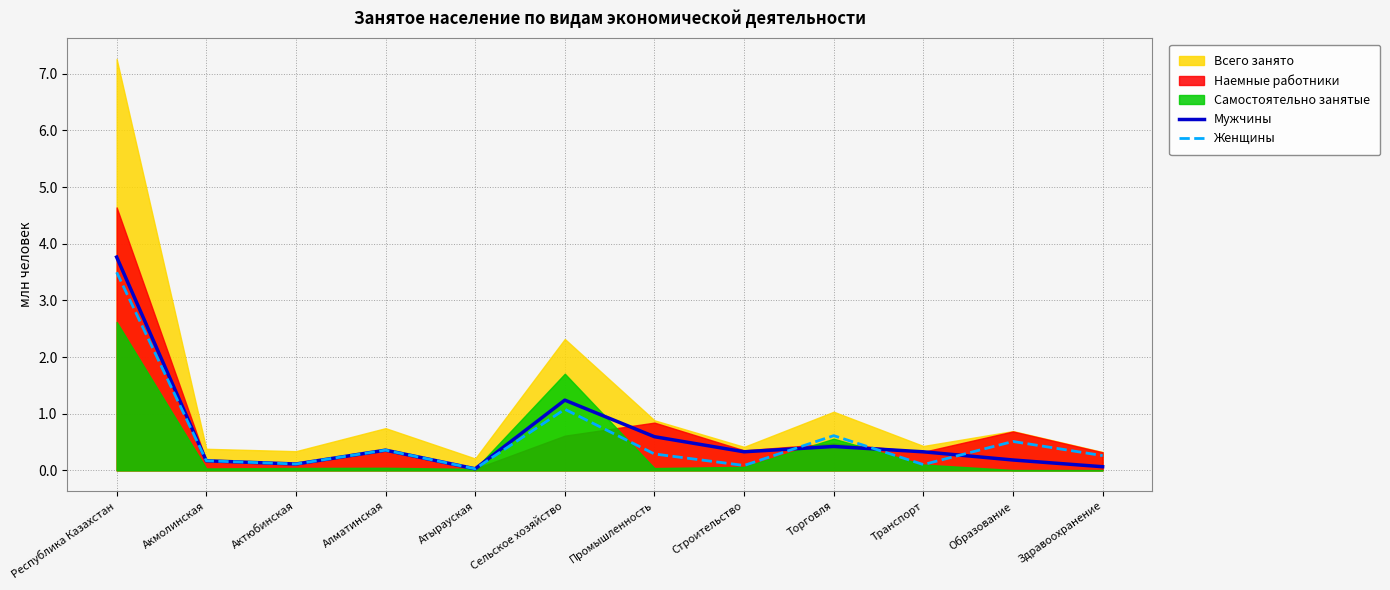

The Женщины series shows 0.6 at Торговля. True or false?

True